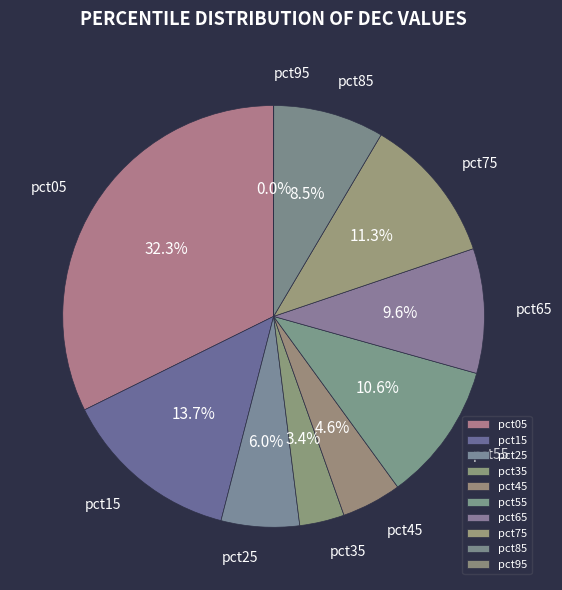

True or false: pct85 accounts for 1% of the total.

False